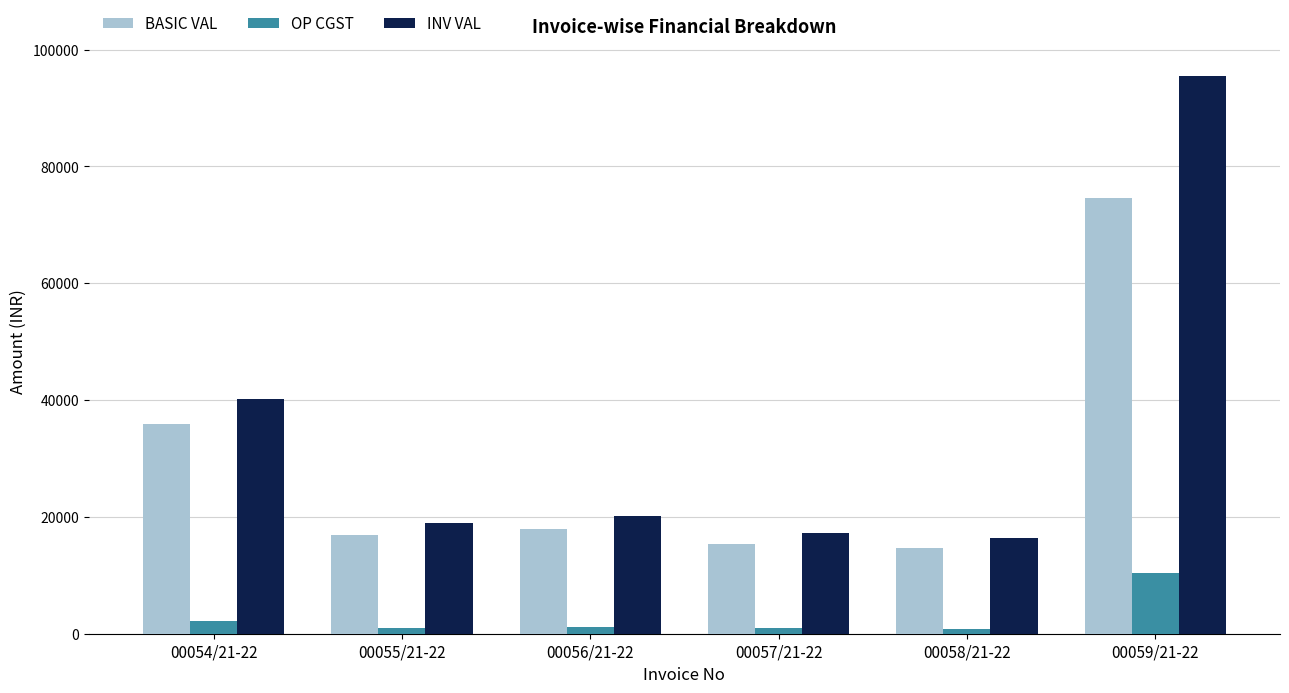

The OP CGST series shows 10437.4 at 00059/21-22. True or false?

True